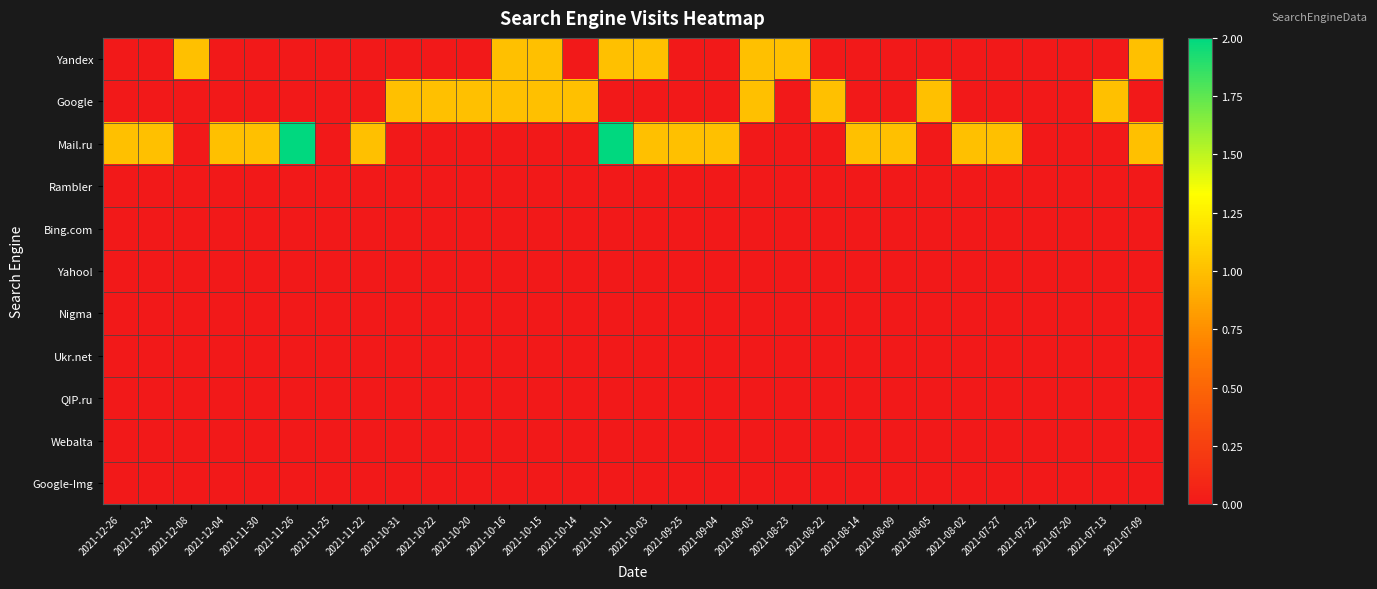

At how many categories does at least one series exceed 1?

2